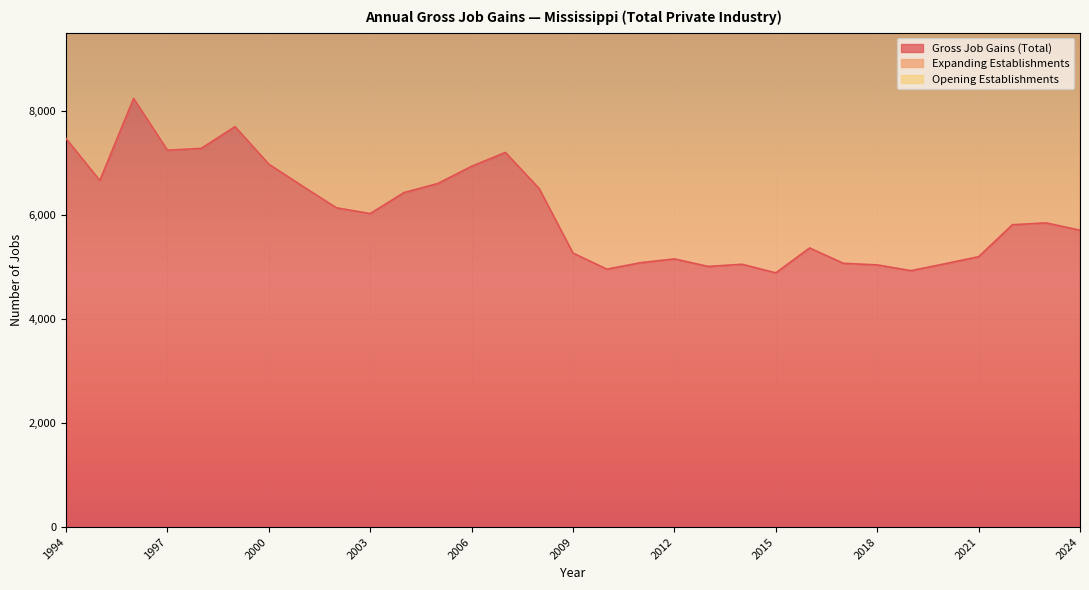

Which series changed the most between 2004 and 2011?

Expanding Establishments